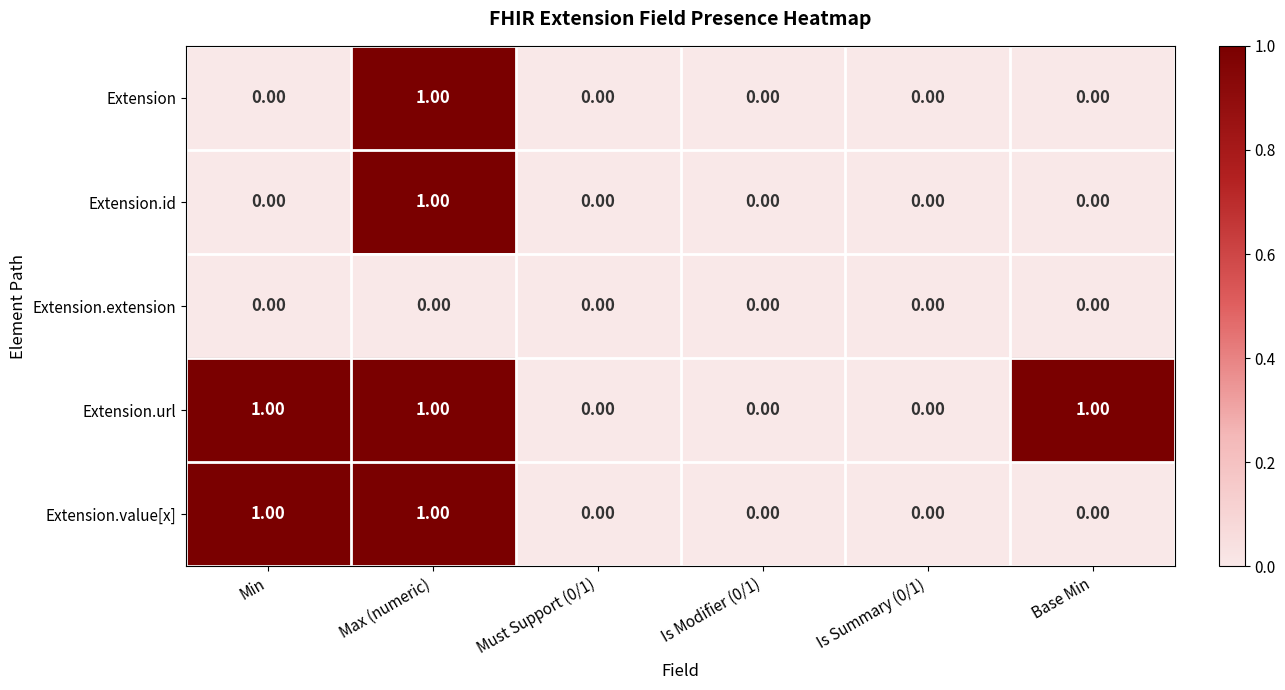

Which series has the largest total across all categories?

Extension.url